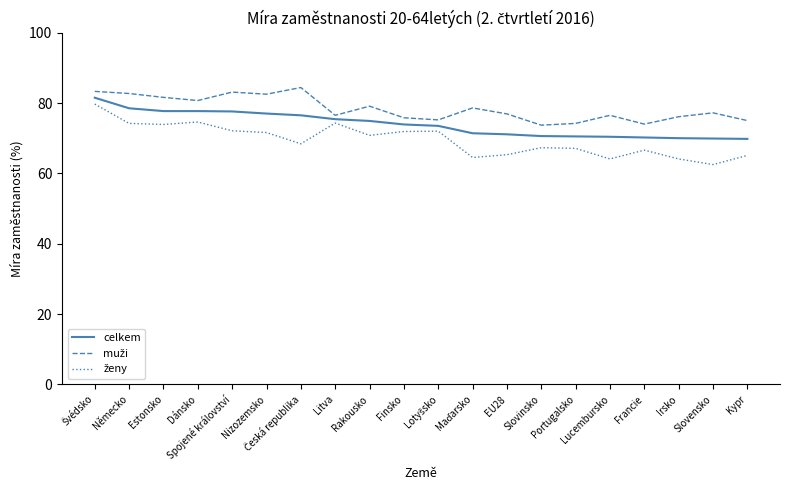

What is the spread (max minus min) of values at Lucembursko?

12.4